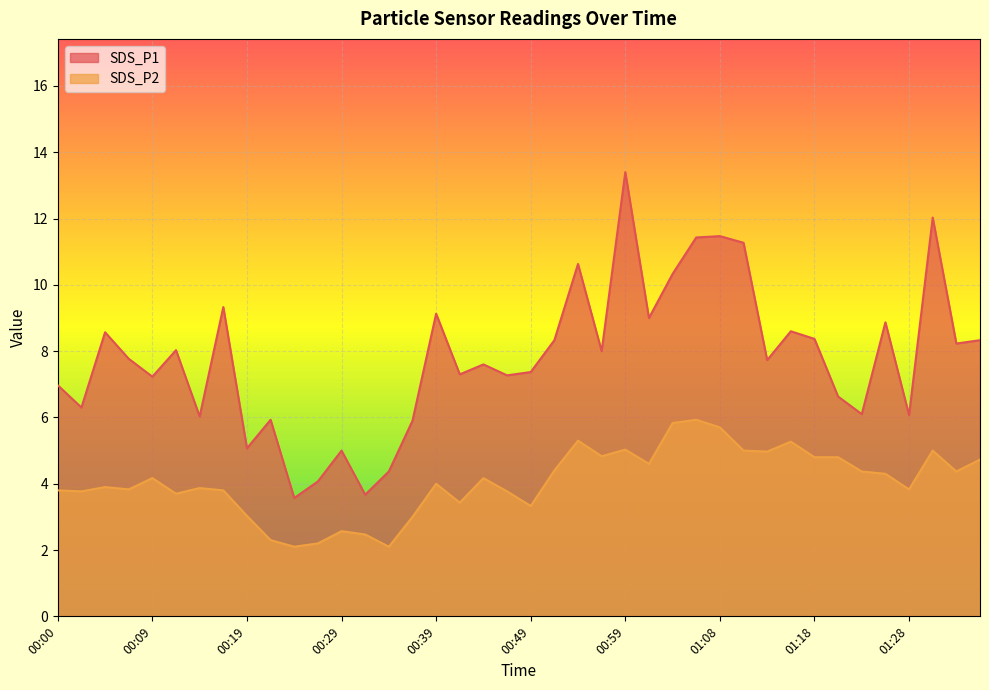

What is the sum of all SDS_P2 values?

162.4